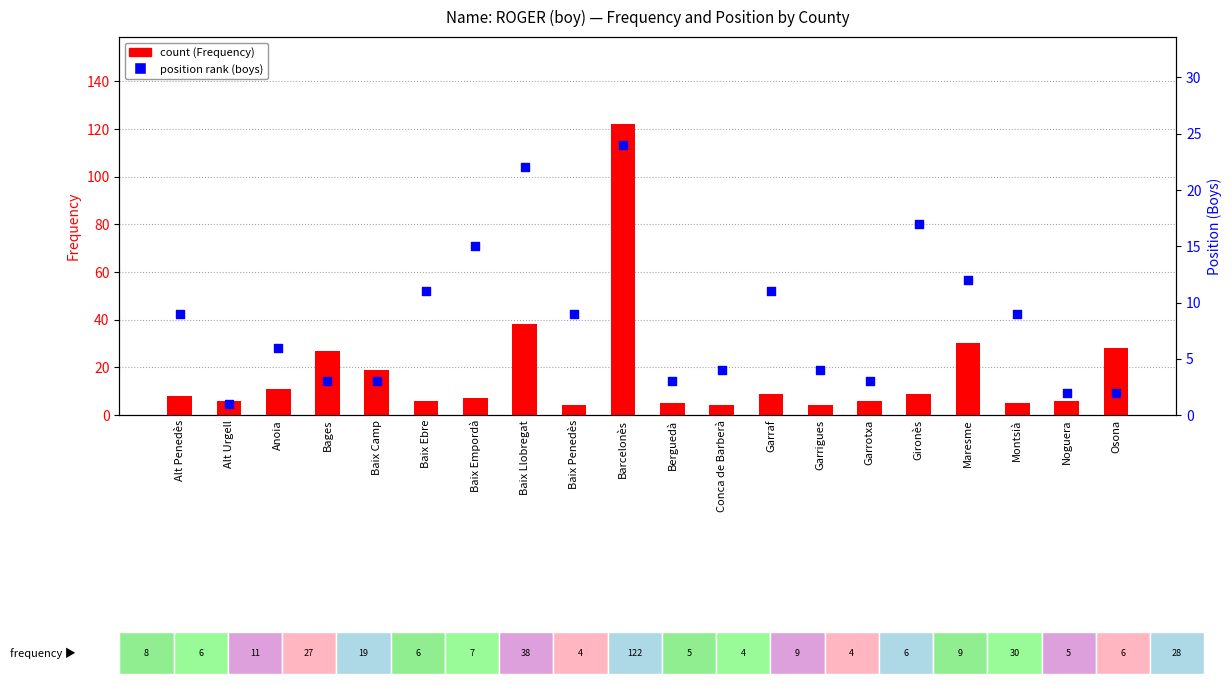

At how many categories does at least one series exceed 107?

1